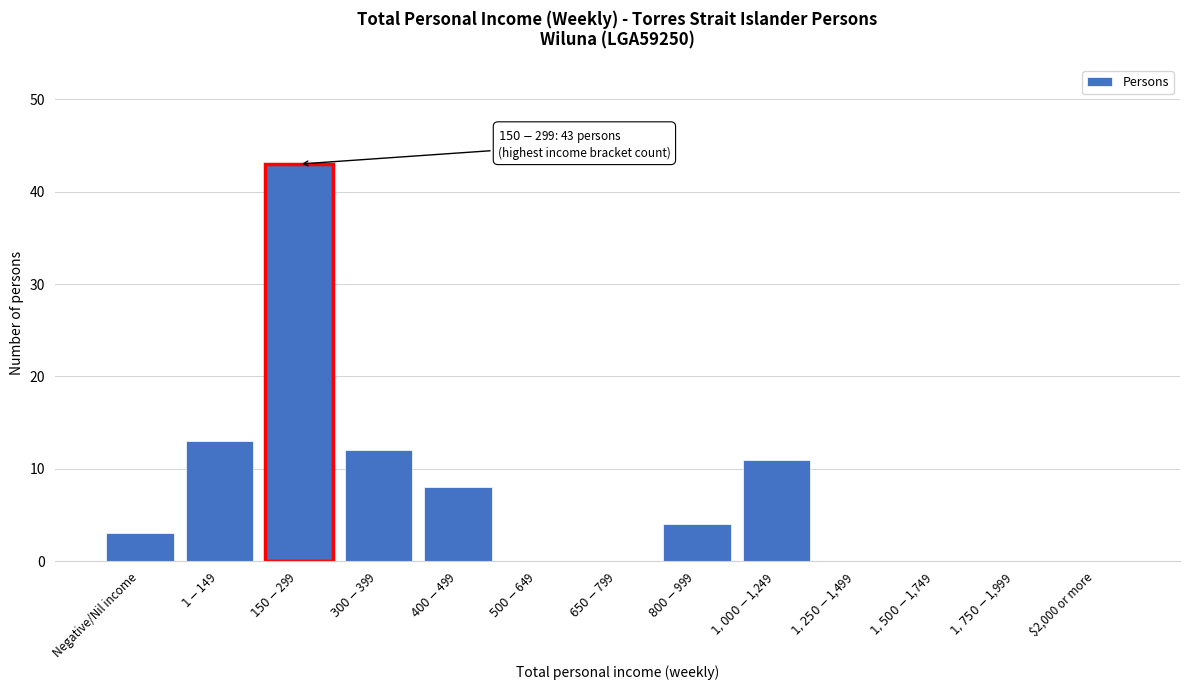

The chart shows a value of 0 at $2,000 or more. True or false?

True